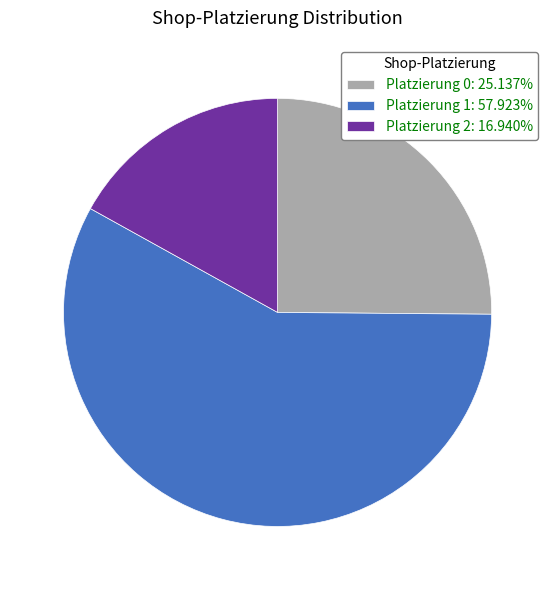

Is there a majority slice in this chart?

Yes